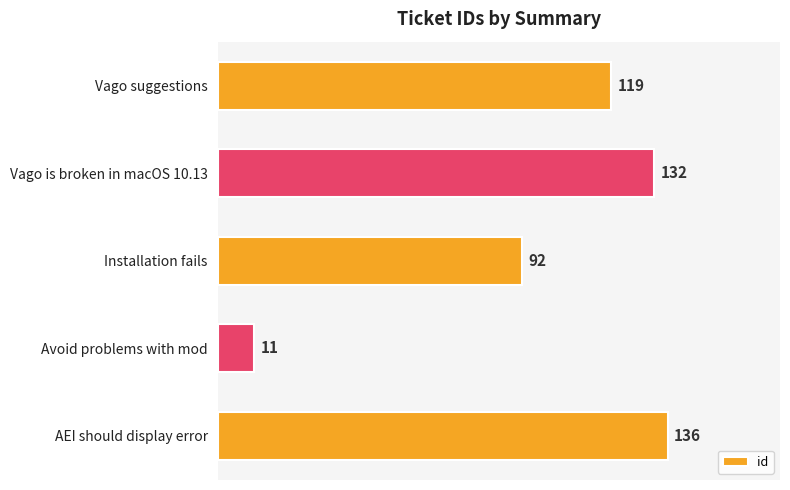

How many values are below 119?

2